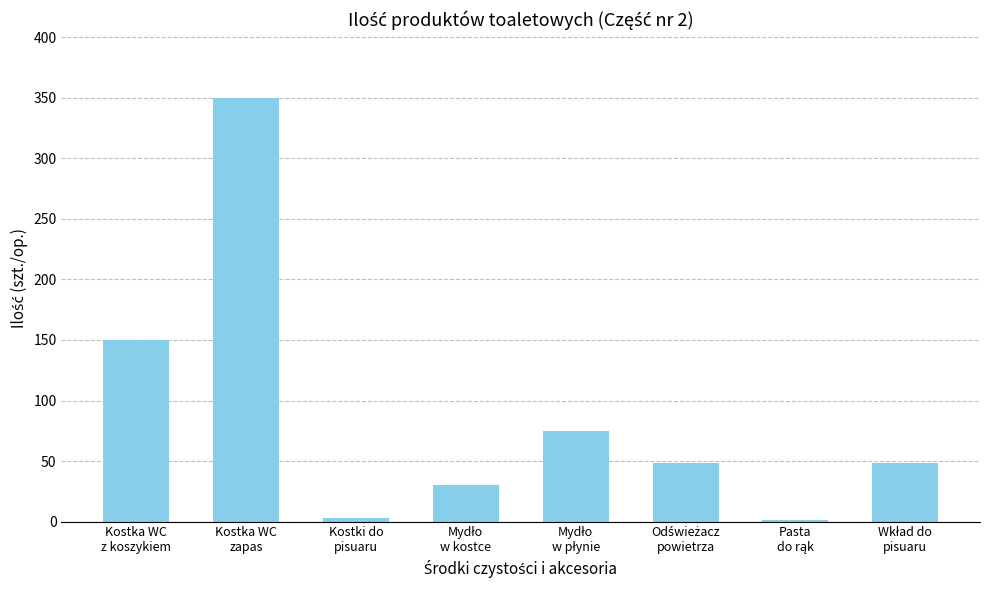

What is the greatest value displayed?

350